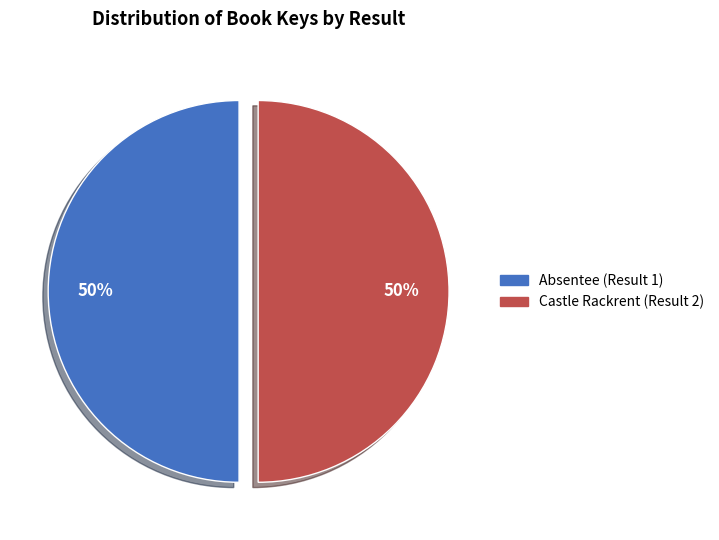

Approximately how many times larger is the value at Absentee (Result 1) compared to Castle Rackrent (Result 2)?

1.0